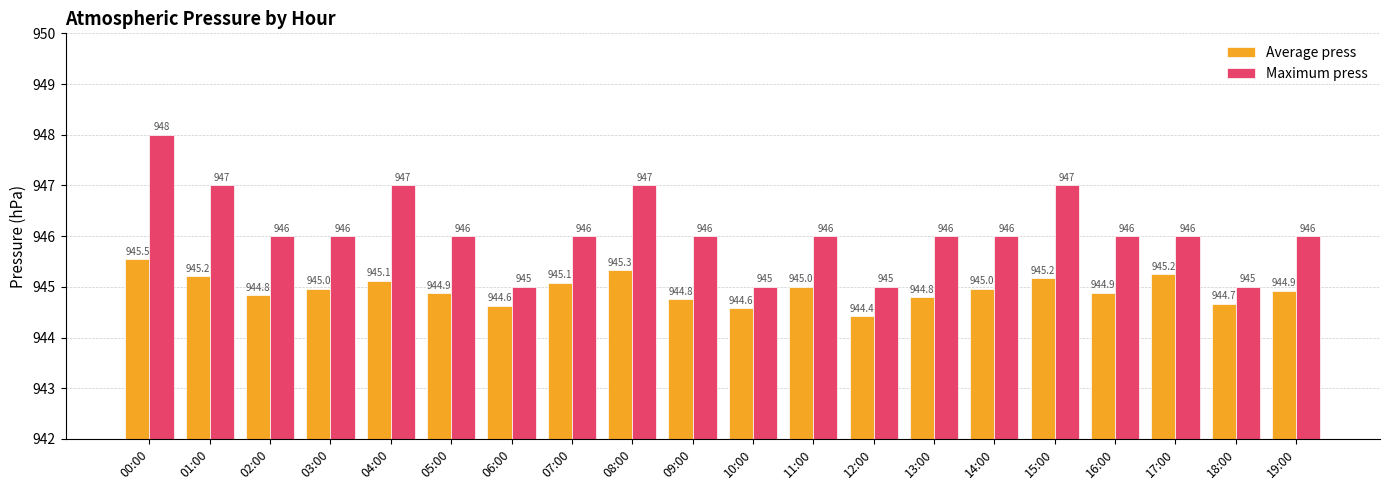

How many bars are there in each group?

2